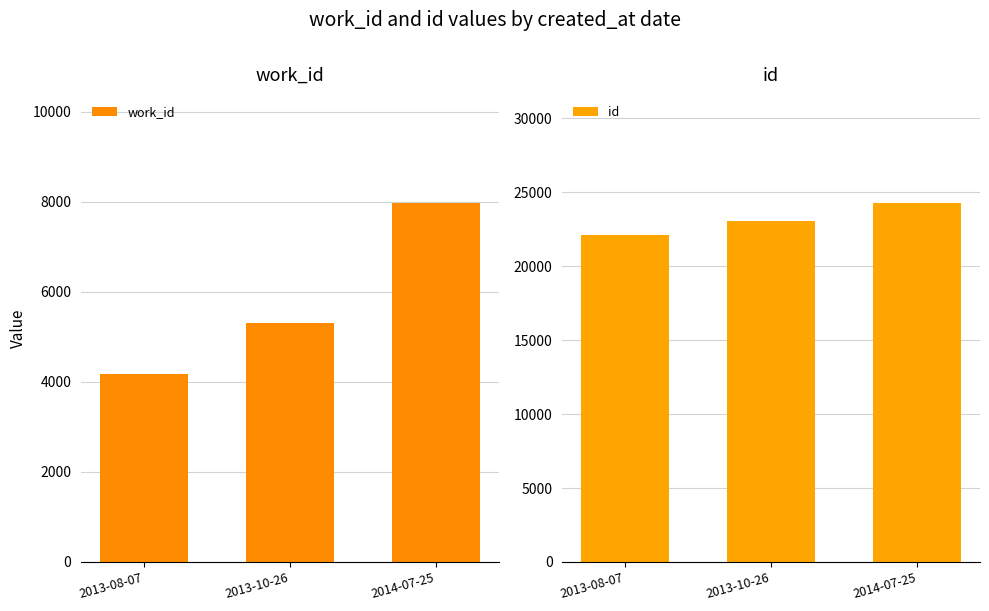

Which category has the highest value across all series?

2014-07-25